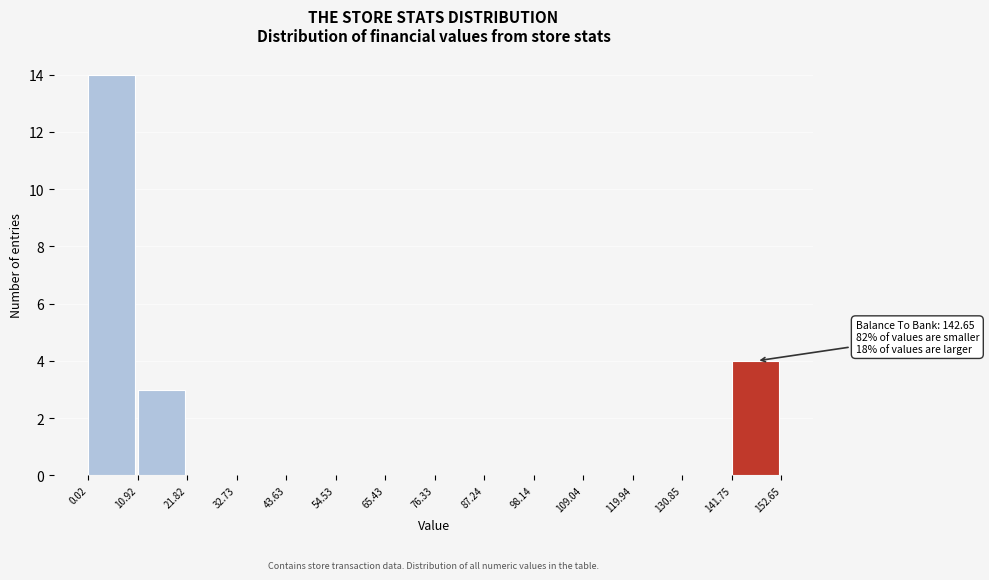

Over which range of the x-axis is the bar tallest?

0.02 to 10.92